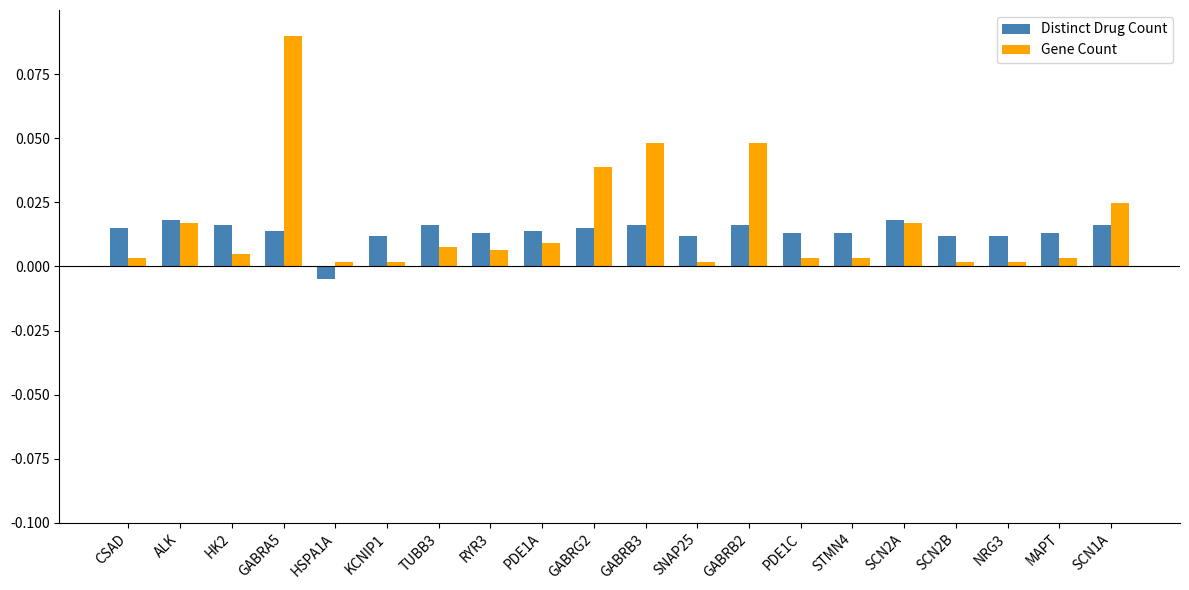

The value of Distinct Drug Count at GABRB2 is 0.0. True or false?

True